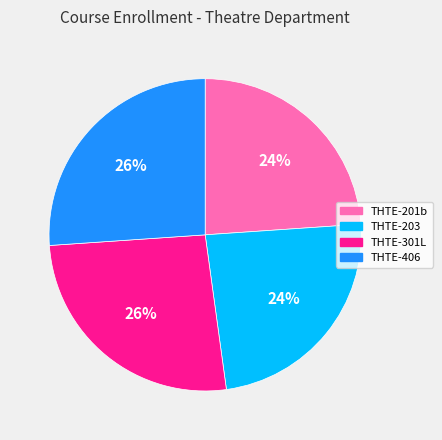

Does THTE-203 account for over 50% of the chart?

No